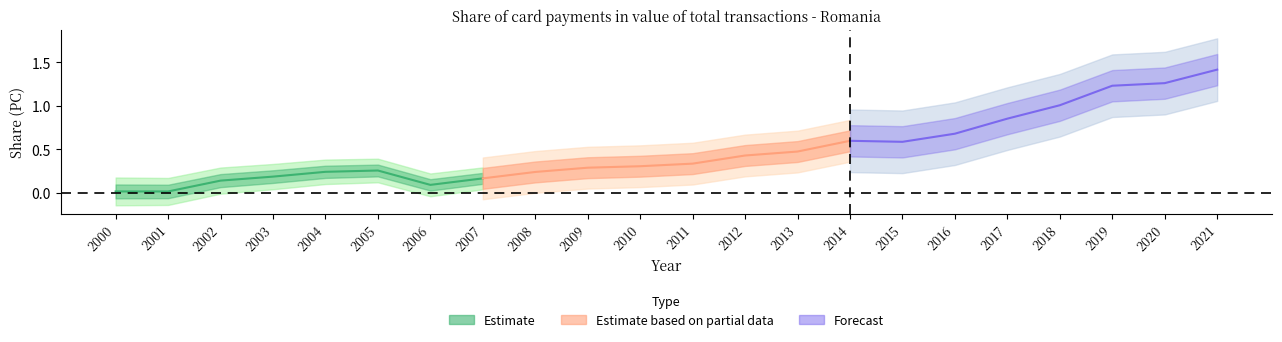

What is the greatest value displayed?

1.4